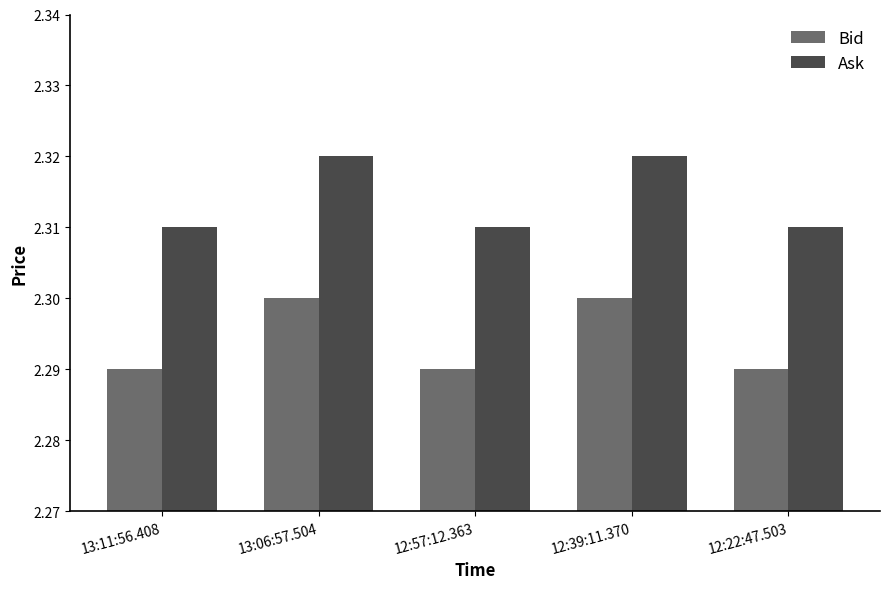

Count the Bid values in the range 2 to 3.

5